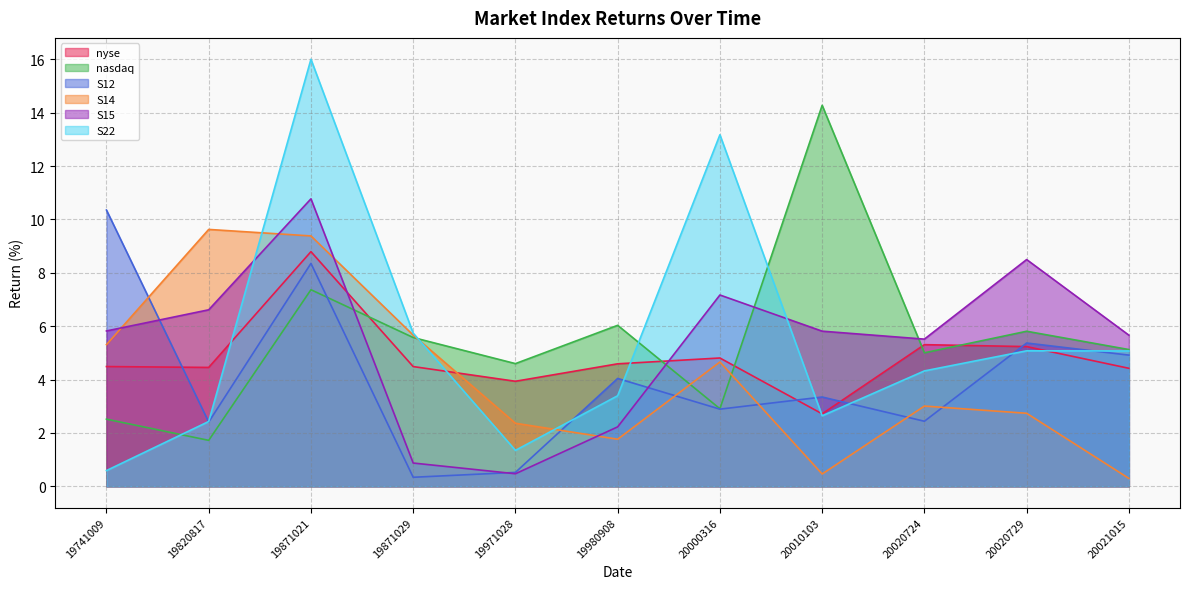

True or false: S12 has a value of 7.1 at 19980908.

False